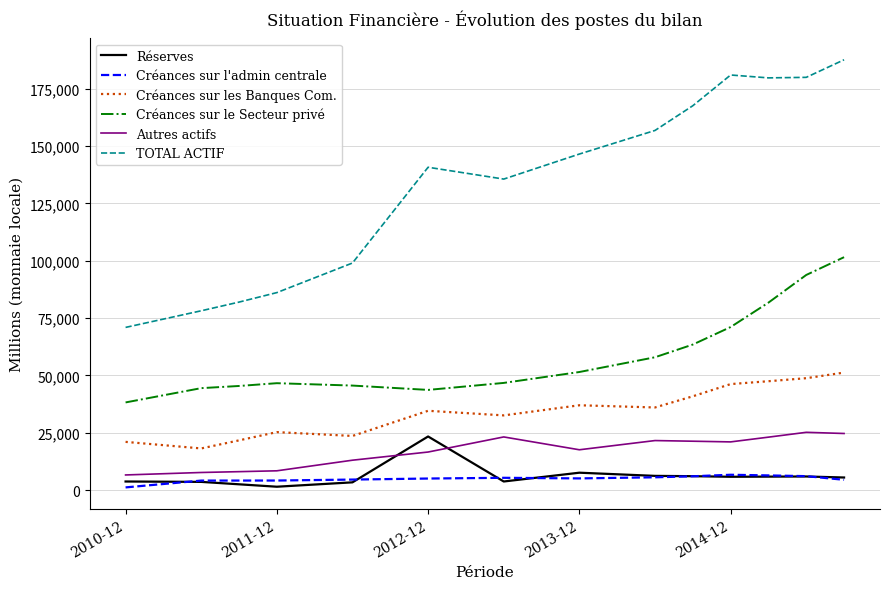

True or false: Autres actifs and Créances sur les Banques Com. cross at least once.

False